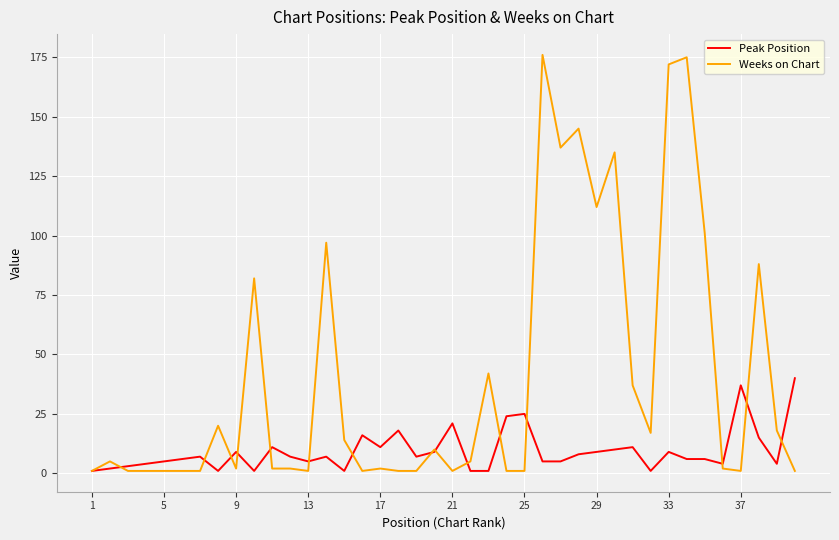

What is the difference between the second highest and second lowest values in the Peak Position series?

36